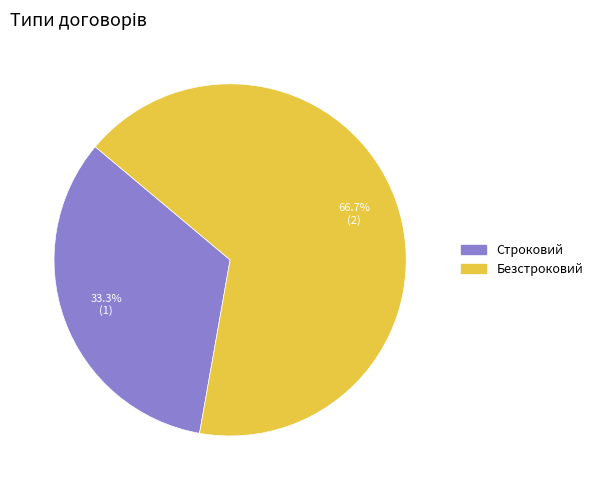

To the nearest percent, what percentage of the pie is Строковий?

33%